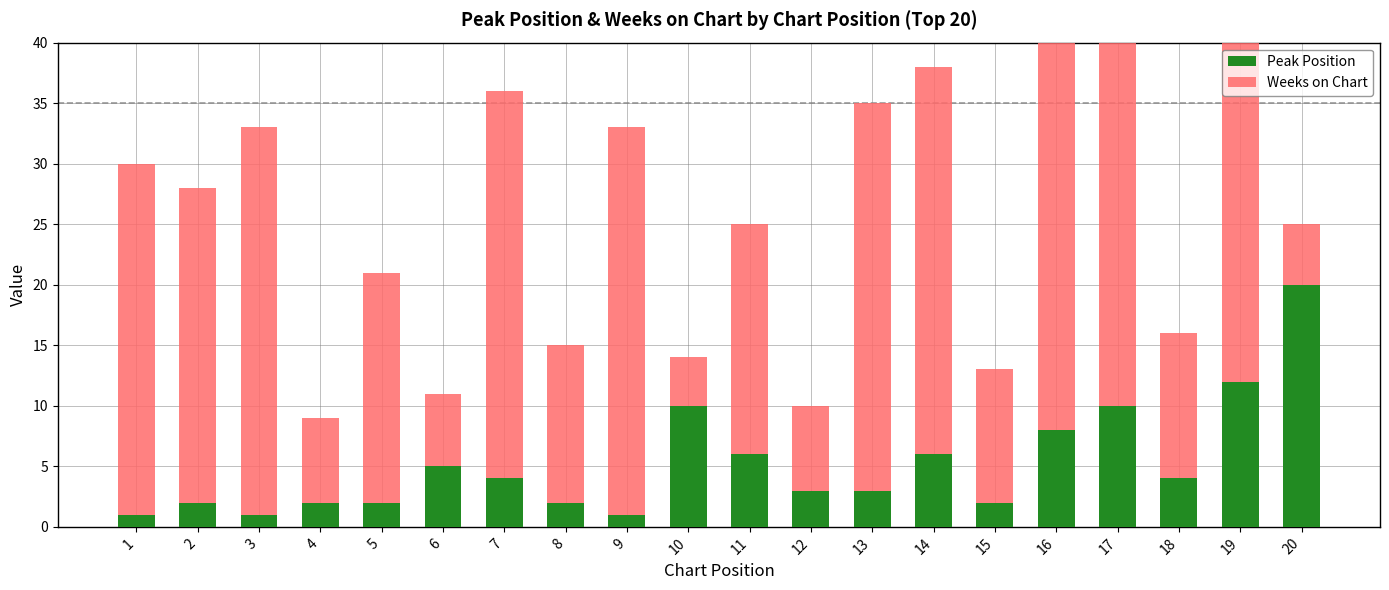

Rank the series at 1 from highest to lowest value.

Weeks on Chart, Peak Position